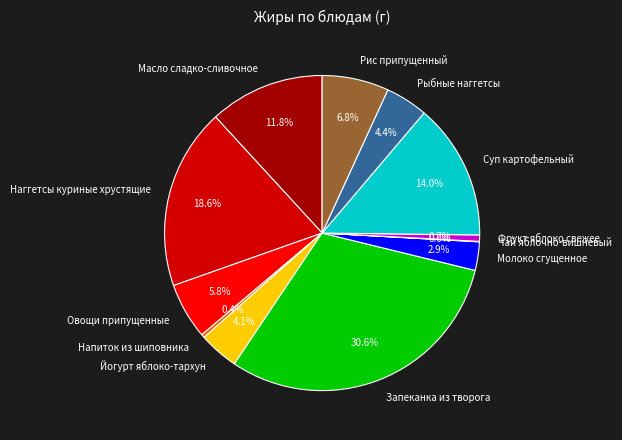

Which category has the biggest portion of the pie?

Запеканка из творога